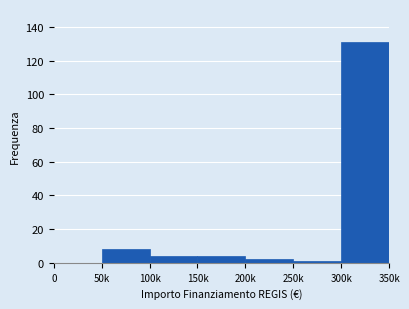

Reading right to left, extract all data points from this chart.

300k=131	250k=1	200k=2	150k=4	100k=4	50k=8	0=0